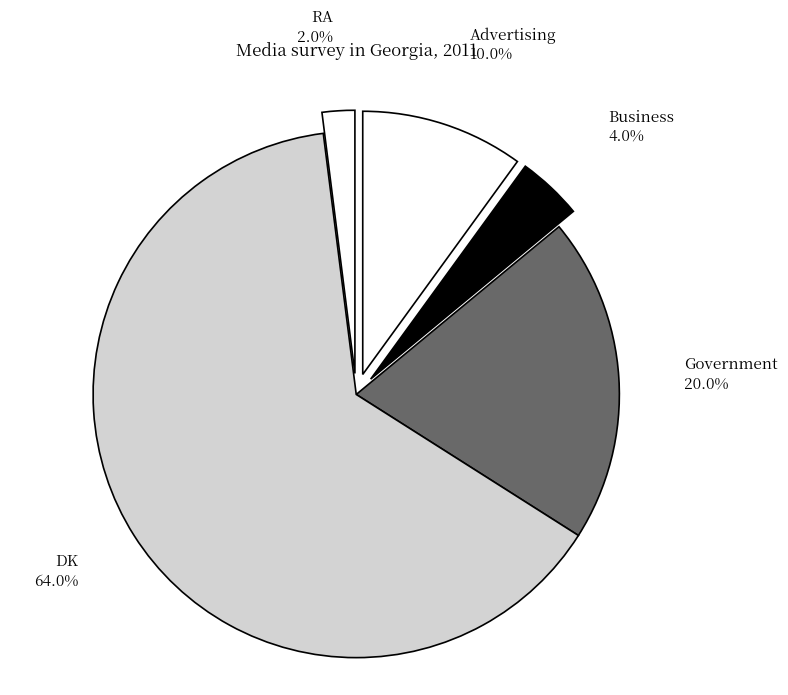

Which category accounts for the majority?

DK